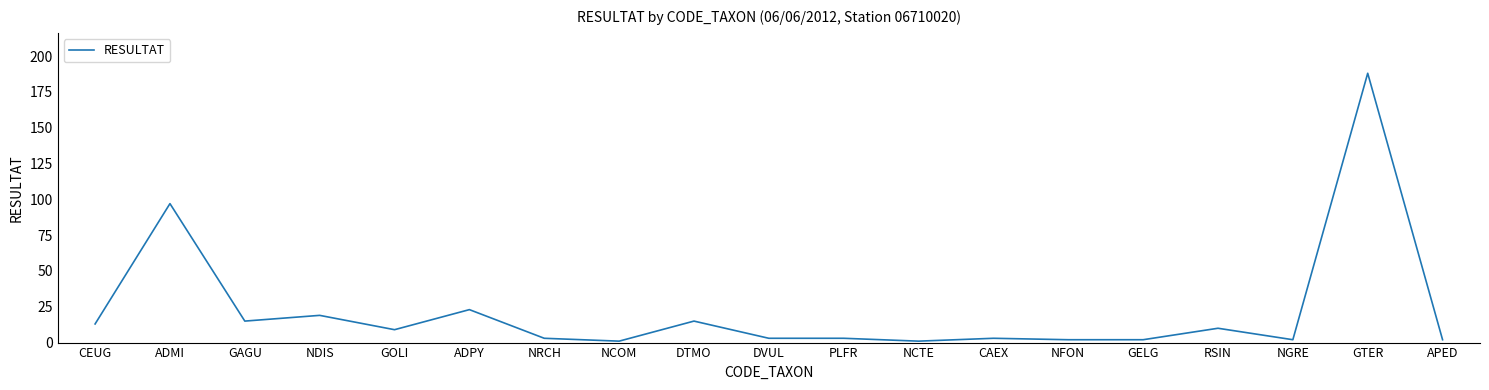

True or false: the data shows 19 at NDIS.

True